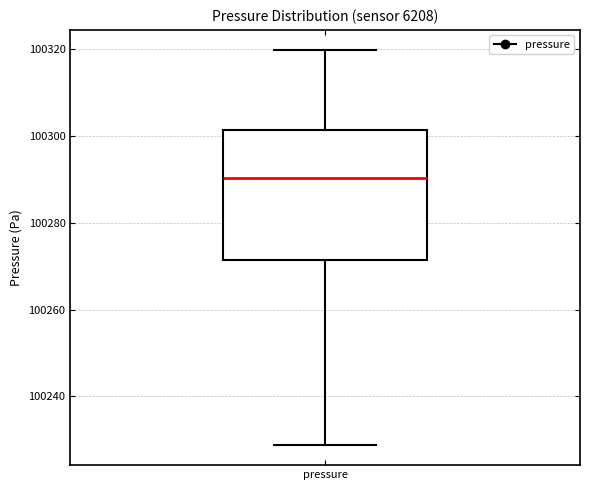

Read this box plot against the y-axis: the position of the median line, the range covered by the box, and the ends of both whiskers. The values are not printed on the chart, so give them approximately, as read against the axis.

median 100290, box 100272 to 100302, whiskers 100228 to 100320